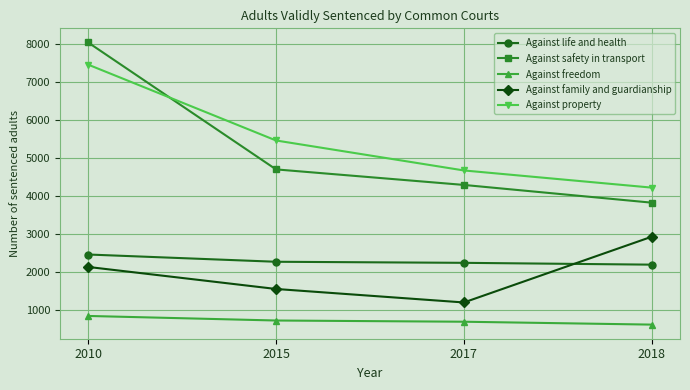

The Against safety in transport series shows 4689 at 2015. True or false?

True